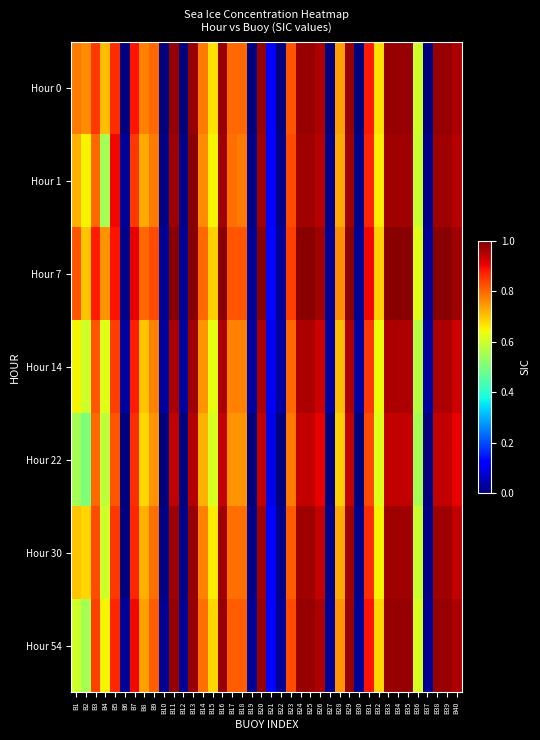

Which series has the widest spread of values?

Hour 0